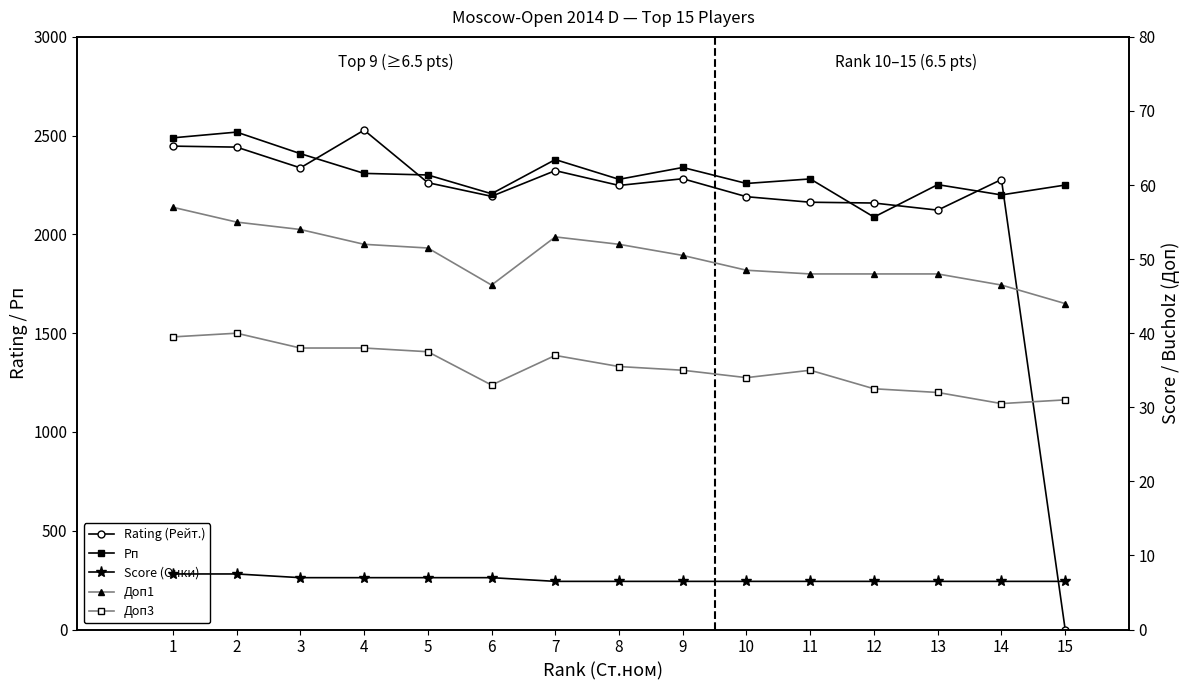

What are all the series names shown in the legend?

Rating (Рейт.), Рп, Score (Очки), Доп1, Доп3